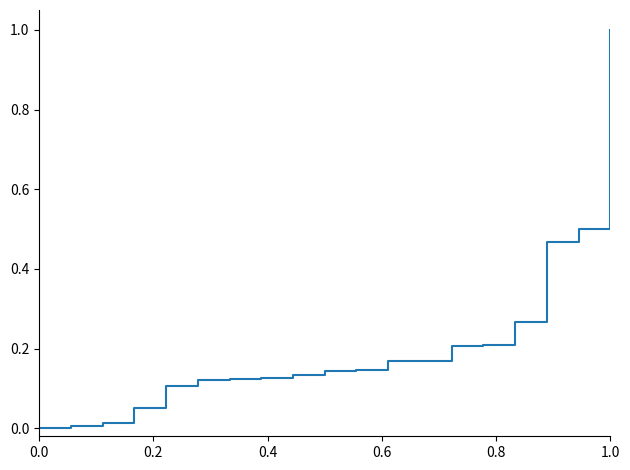

What is the maximum value shown in the chart?

1.0